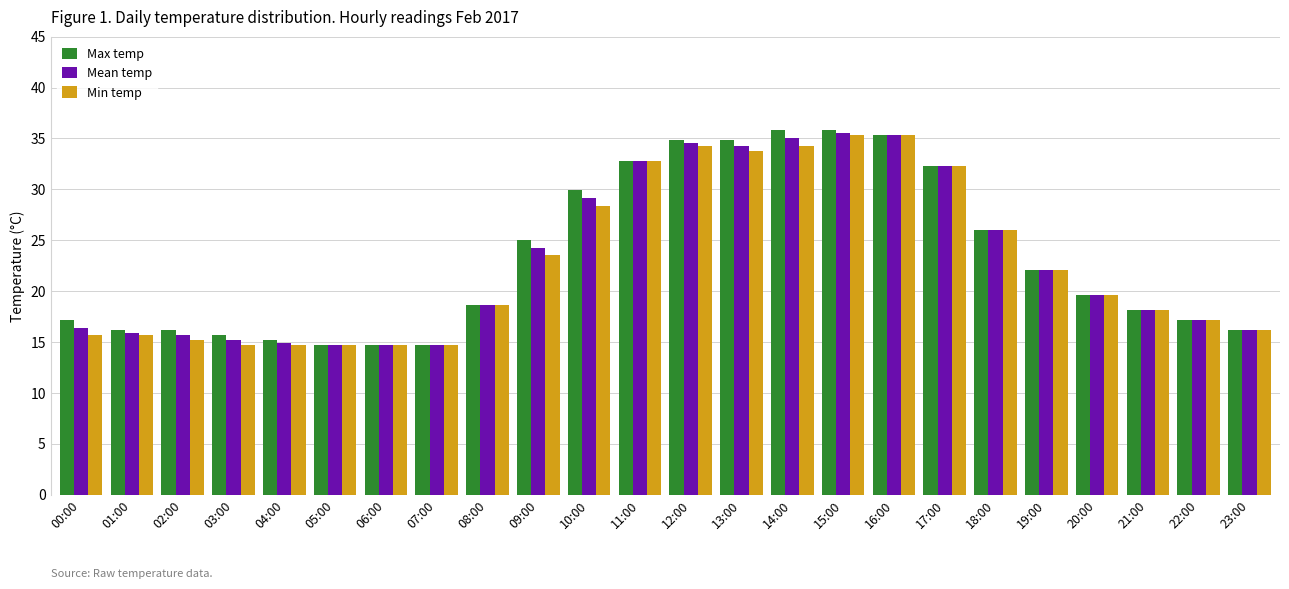

Reading right to left, extract all data points from this chart.

Max temp: 23:00=16.2	22:00=17.2	21:00=18.1	20:00=19.6	19:00=22.1	18:00=26.0	17:00=32.3	16:00=35.3	15:00=35.8	14:00=35.8	13:00=34.8	12:00=34.8	11:00=32.8	10:00=29.9	09:00=25.0	08:00=18.6	07:00=14.7	06:00=14.7	05:00=14.7	04:00=15.2	03:00=15.7	02:00=16.2	01:00=16.2	00:00=17.2
Mean temp: 23:00=16.2	22:00=17.2	21:00=18.1	20:00=19.6	19:00=22.1	18:00=26.0	17:00=32.3	16:00=35.3	15:00=35.5	14:00=35.0	13:00=34.3	12:00=34.5	11:00=32.8	10:00=29.1	09:00=24.2	08:00=18.6	07:00=14.7	06:00=14.7	05:00=14.7	04:00=14.9	03:00=15.2	02:00=15.7	01:00=15.9	00:00=16.4
Min temp: 23:00=16.2	22:00=17.2	21:00=18.1	20:00=19.6	19:00=22.1	18:00=26.0	17:00=32.3	16:00=35.3	15:00=35.3	14:00=34.3	13:00=33.8	12:00=34.3	11:00=32.8	10:00=28.4	09:00=23.5	08:00=18.6	07:00=14.7	06:00=14.7	05:00=14.7	04:00=14.7	03:00=14.7	02:00=15.2	01:00=15.7	00:00=15.7